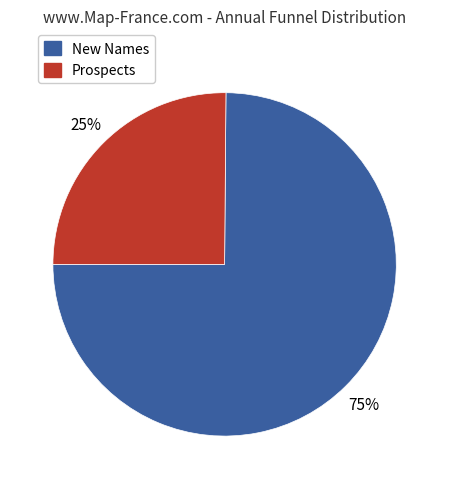

Do New Names and Prospects together represent more than half of the pie?

Yes